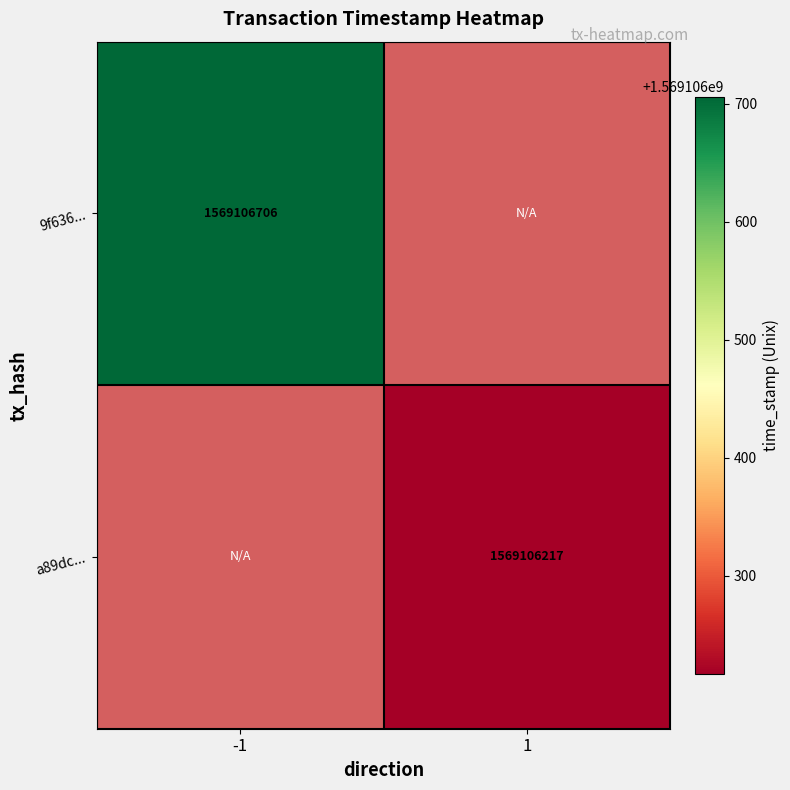

What is the greatest value displayed?

1569106706